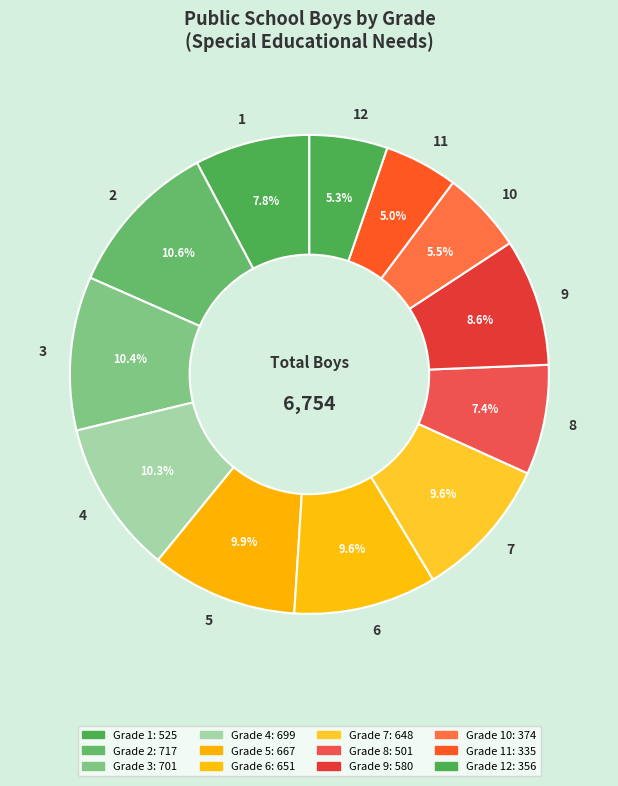

To the nearest percent, what is the combined percentage of 6 and 10?

15%